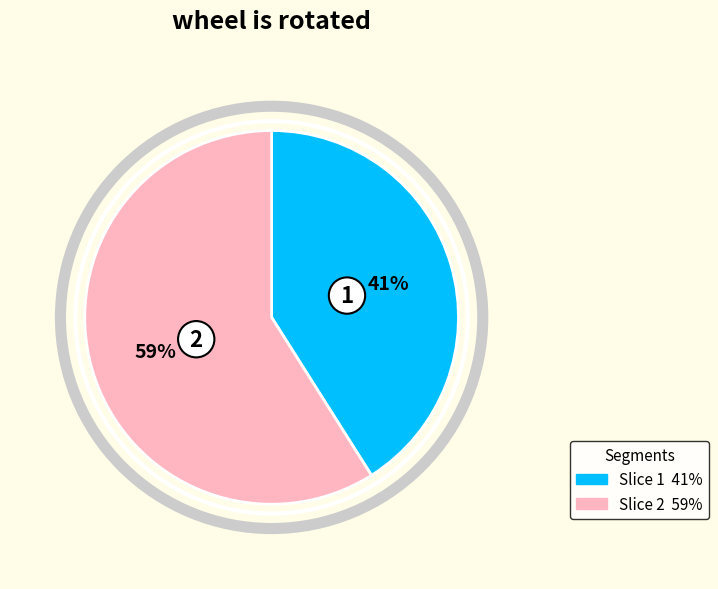

To the nearest percent, what is the difference between the largest and smallest slice percentages?

18%